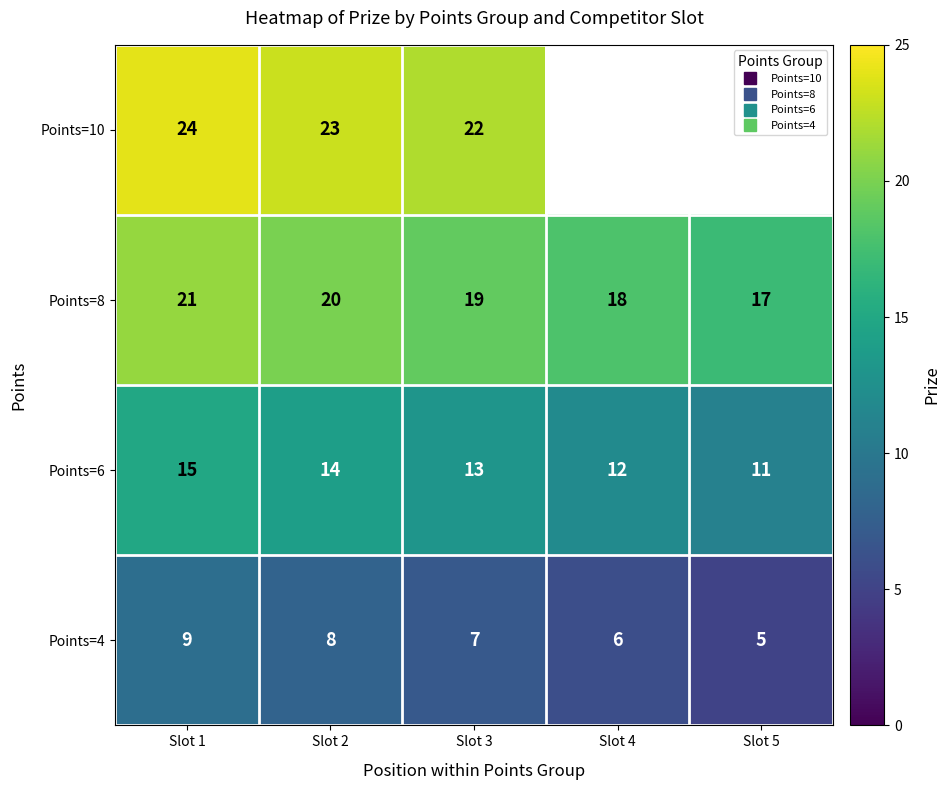

Rank the categories by Points=6 value from lowest to highest.

Slot 5, Slot 4, Slot 3, Slot 2, Slot 1